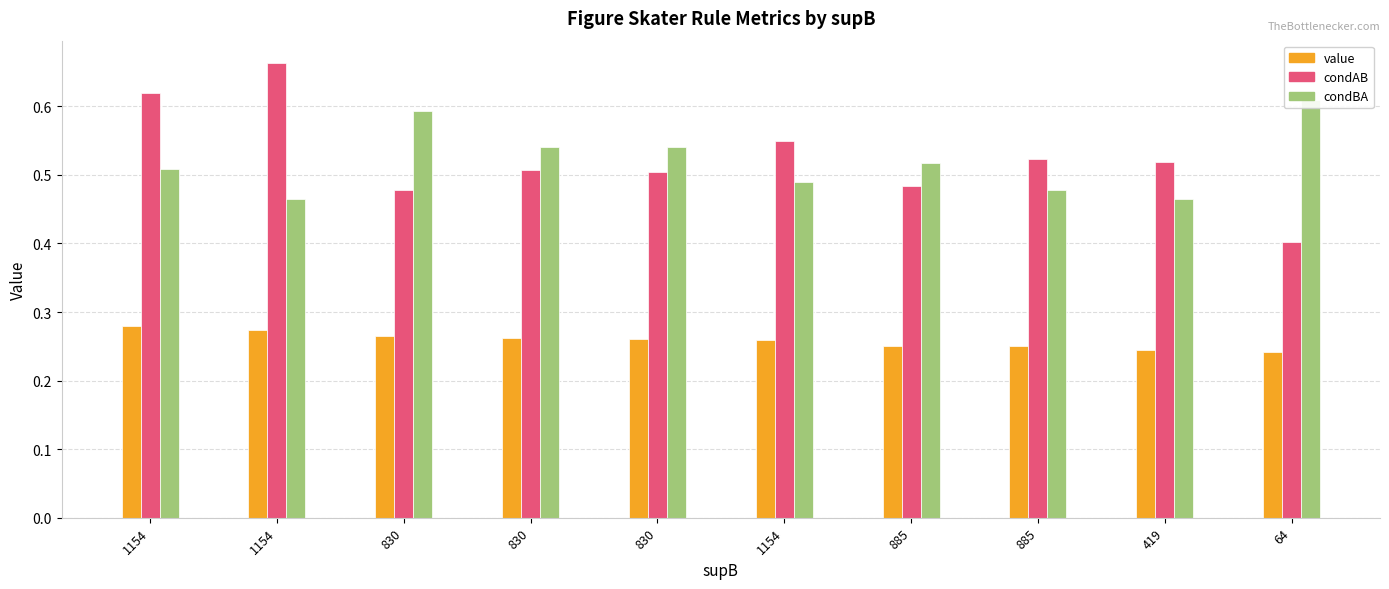

True or false: condBA has a value of 0.8 at 419.

False